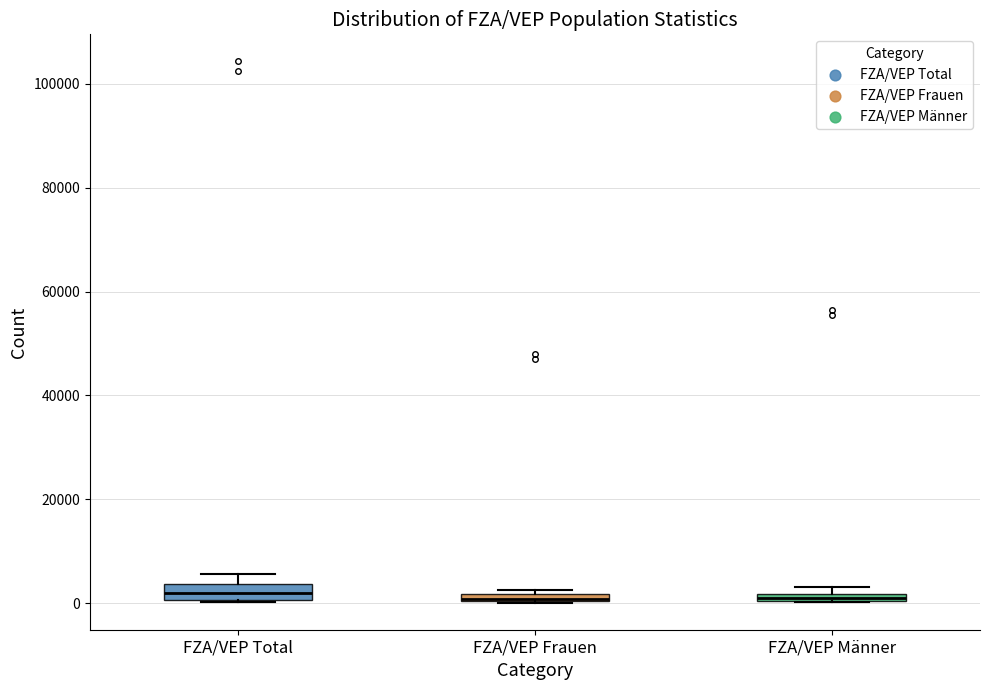

Where does the upper whisker of the box for FZA/VEP Total end on the y-axis? The values are not printed on the chart, so give them approximately, as read against the axis.

6000